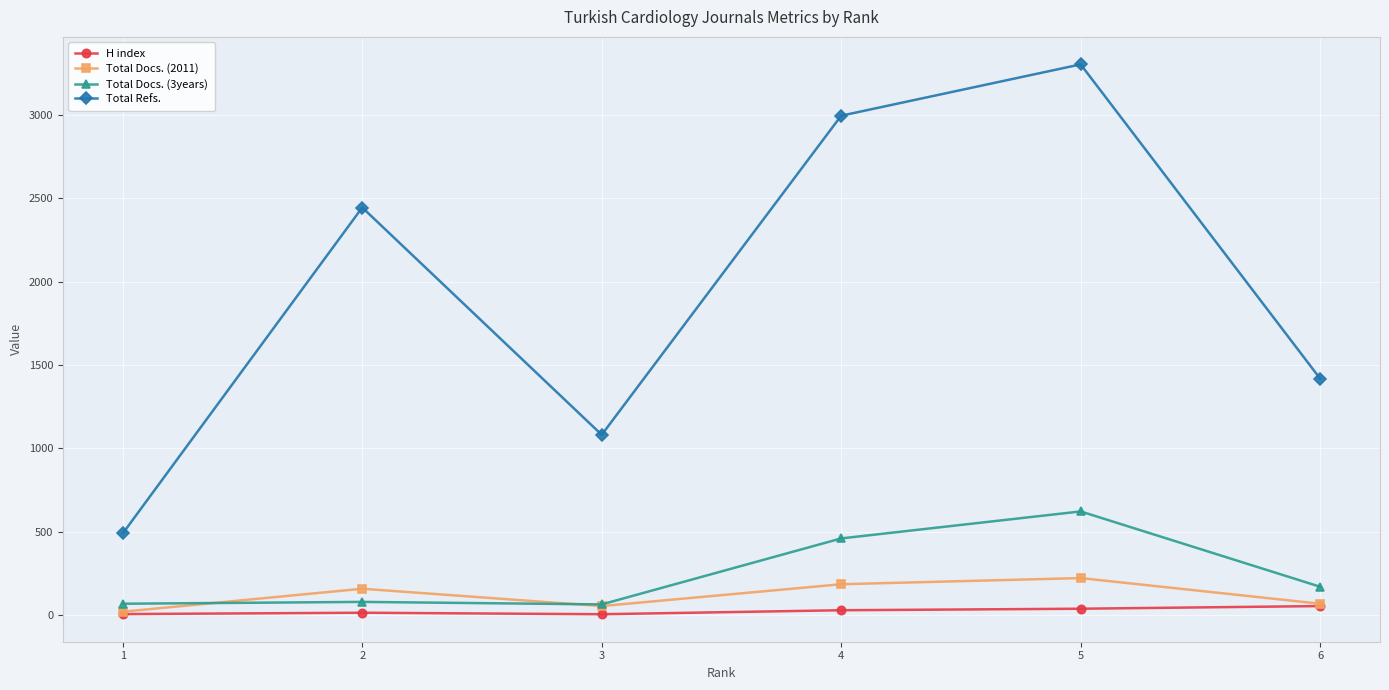

The value of H index at 3 is 4. True or false?

True